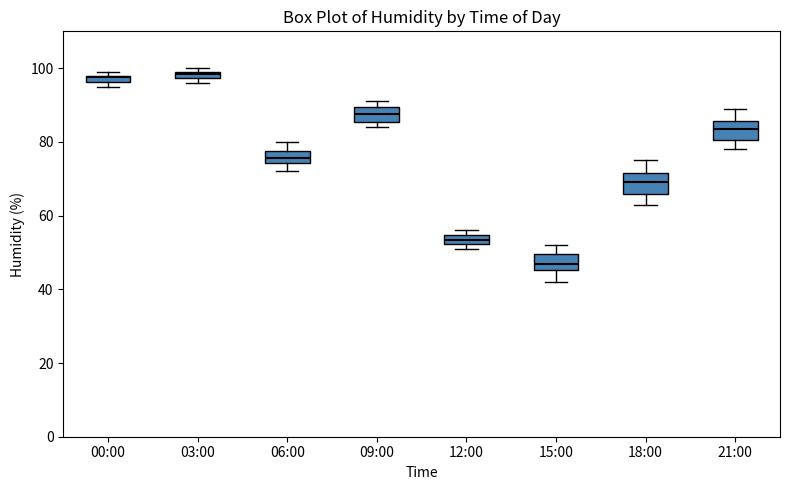

Where is the lower edge of the box for 18:00 on the y-axis? The values are not printed on the chart, so give them approximately, as read against the axis.

66